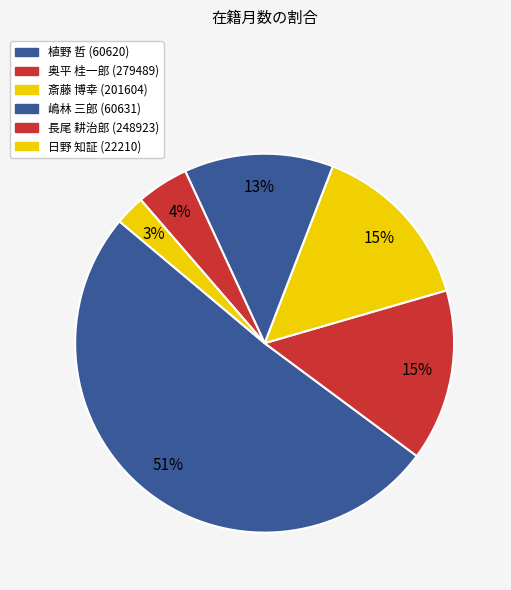

Combined, what portion of the pie is 嶋林 三郎 (60631) and 奥平 桂一郎 (279489)?

27.4%